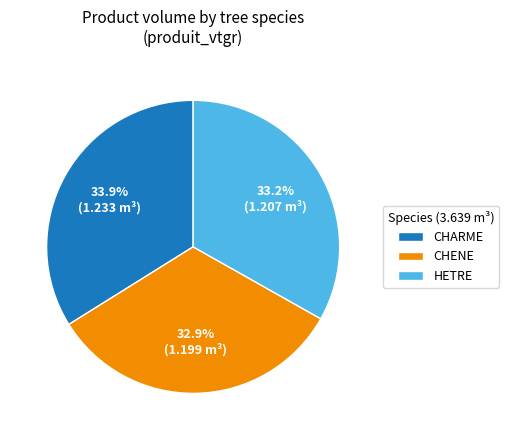

How much of the chart is everything except CHENE?

67.1%